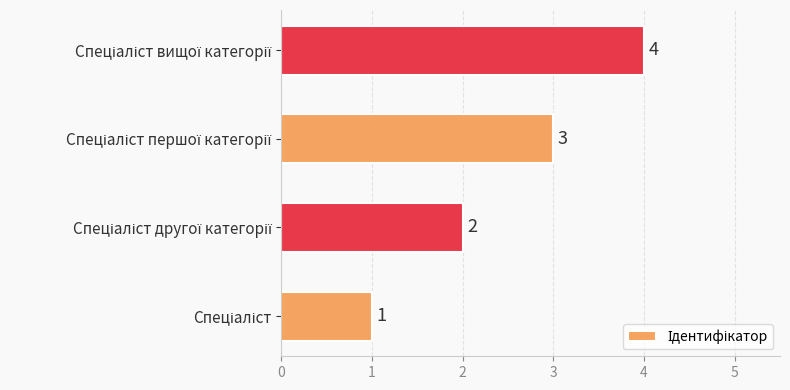

How many bars are there in total?

4